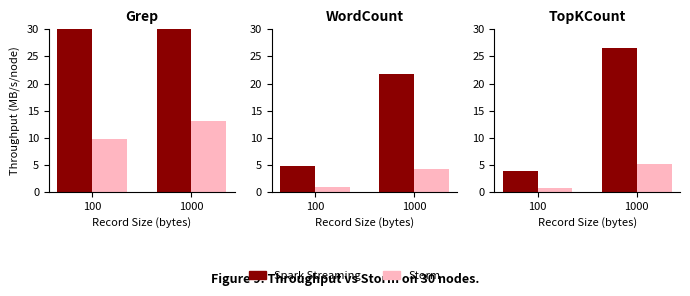

At 100, list the series in order from smallest to largest.

Storm, Spark Streaming